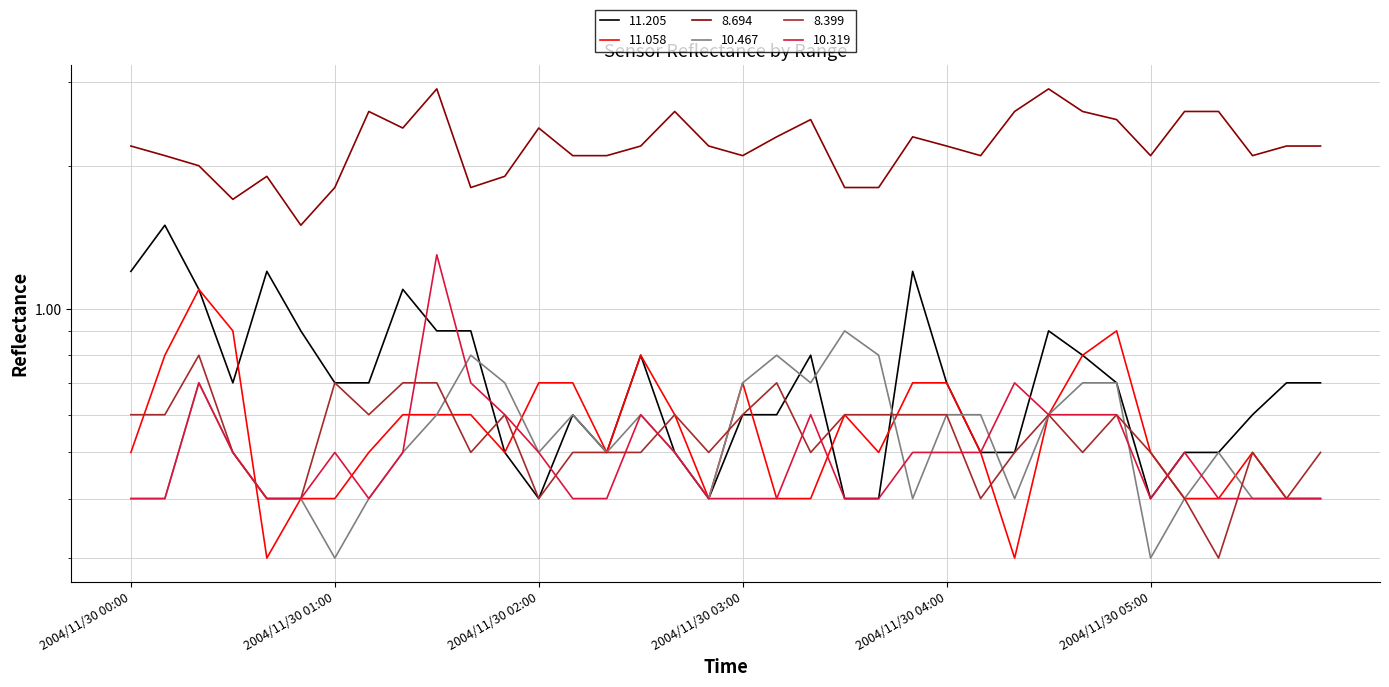

List the labels in order of  11.205 value, smallest first.

2004/11/30 02:00, 2004/11/30 02:50, 2004/11/30 03:30, 2004/11/30 03:40, 2004/11/30 05:00, 2004/11/30 01:50, 2004/11/30 02:20, 2004/11/30 02:40, 2004/11/30 04:10, 2004/11/30 04:20, 2004/11/30 05:10, 2004/11/30 05:20, 2004/11/30 02:10, 2004/11/30 03:00, 2004/11/30 03:10, 2004/11/30 05:30, 2004/11/30 00:30, 2004/11/30 01:00, 2004/11/30 01:10, 2004/11/30 04:00, 2004/11/30 04:50, 2004/11/30 05:40, 2004/11/30 05:50, 2004/11/30 02:30, 2004/11/30 03:20, 2004/11/30 04:40, 2004/11/30 00:50, 2004/11/30 01:30, 2004/11/30 01:40, 2004/11/30 04:30, 2004/11/30 00:20, 2004/11/30 01:20, 2004/11/30 00:00, 2004/11/30 00:40, 2004/11/30 03:50, 2004/11/30 00:10